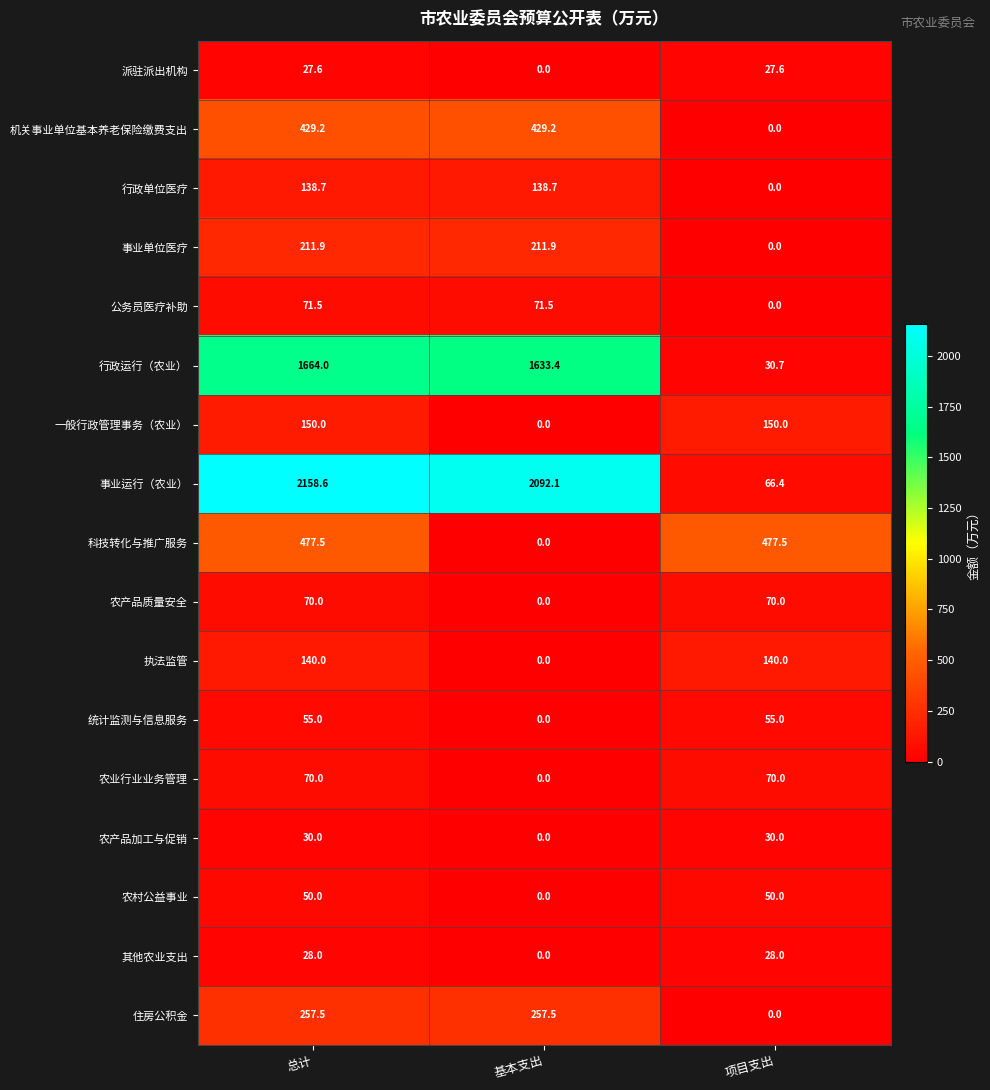

What is the sum of all 公务员医疗补助 values?

143.0